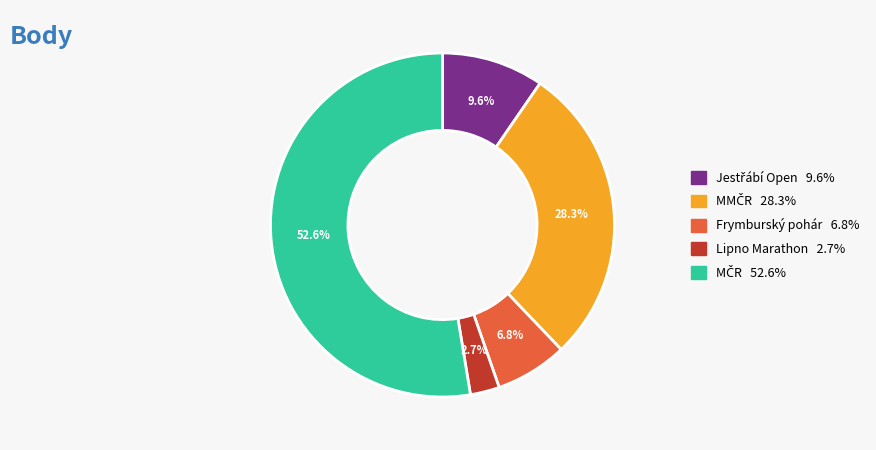

Does any single category account for the majority?

Yes